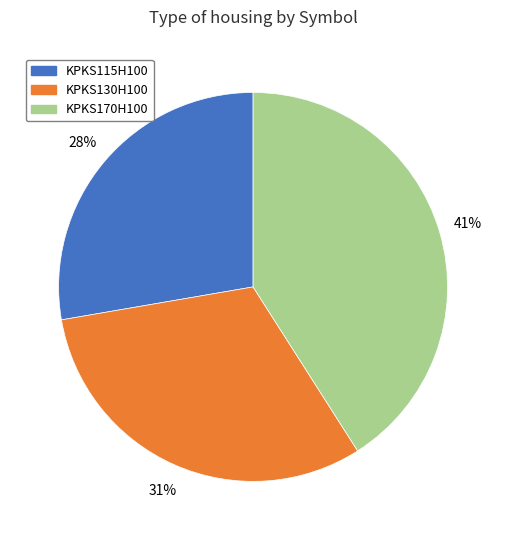

How many segments does this pie chart have?

3